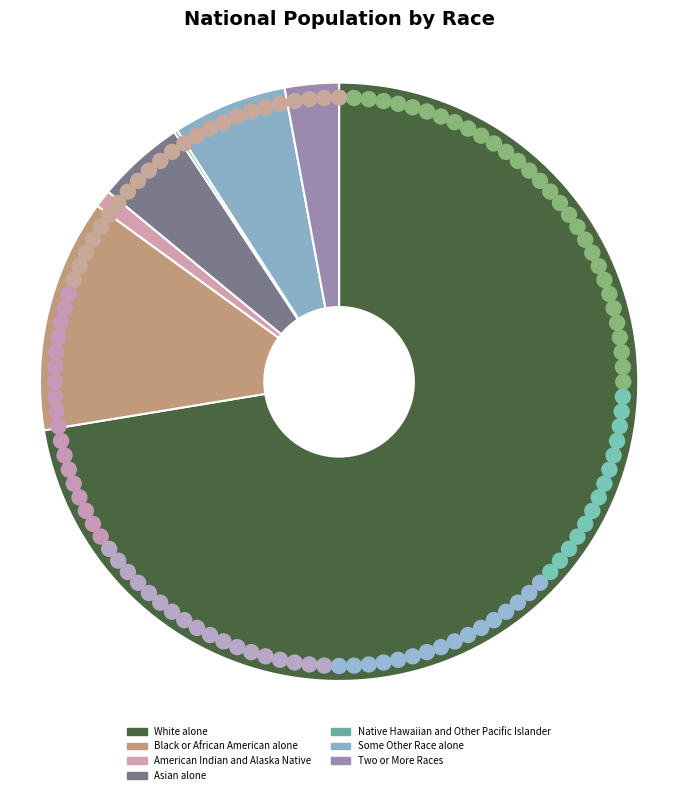

What percentage is NOT represented by Two or More Races?

97.1%